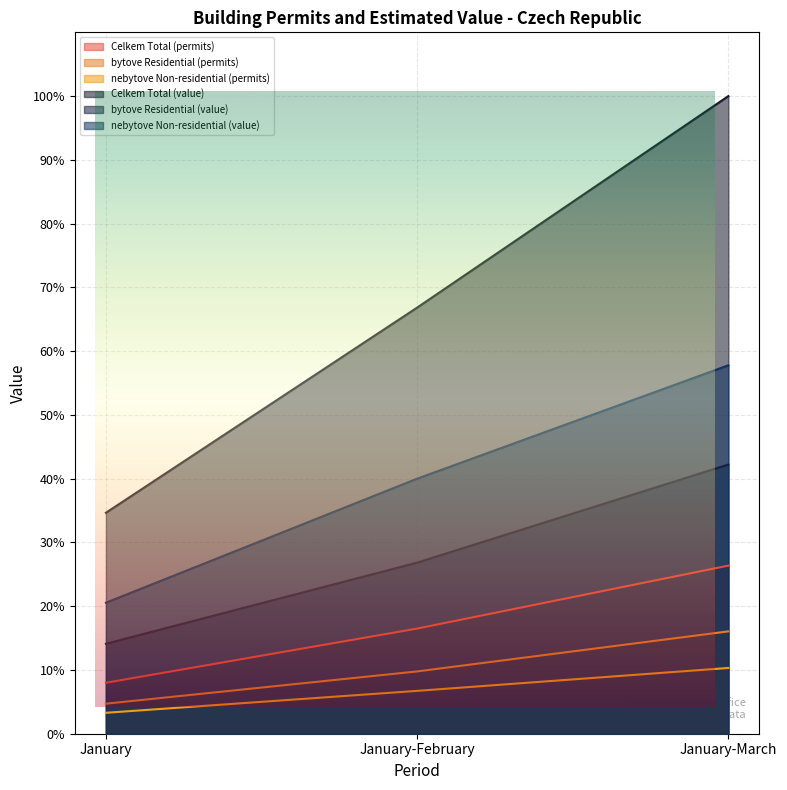

At which label does bytove Residential (permits) first exceed 3740?

January-March